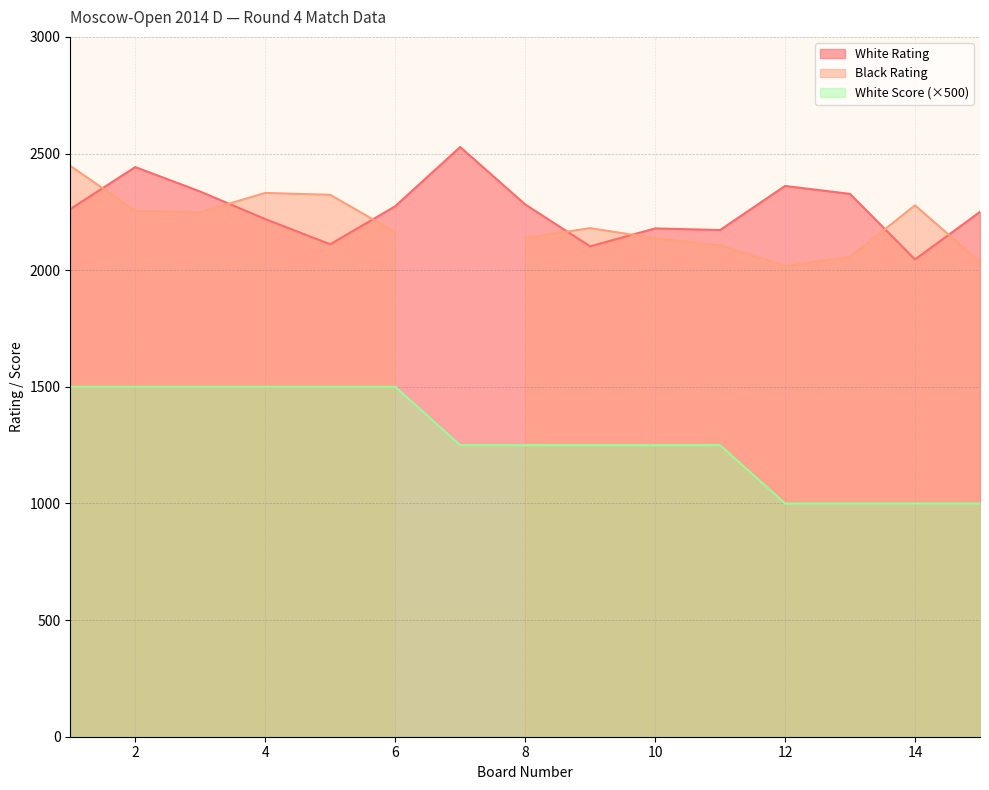

At which category does the chart reach its minimum across all series?

12